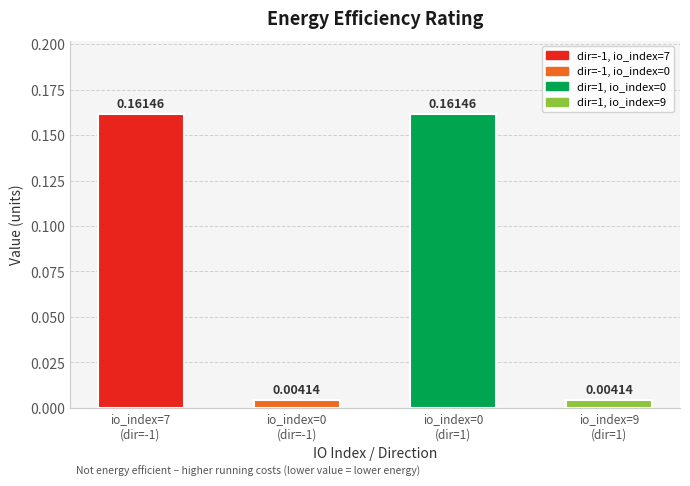

How many bars are there in total?

4